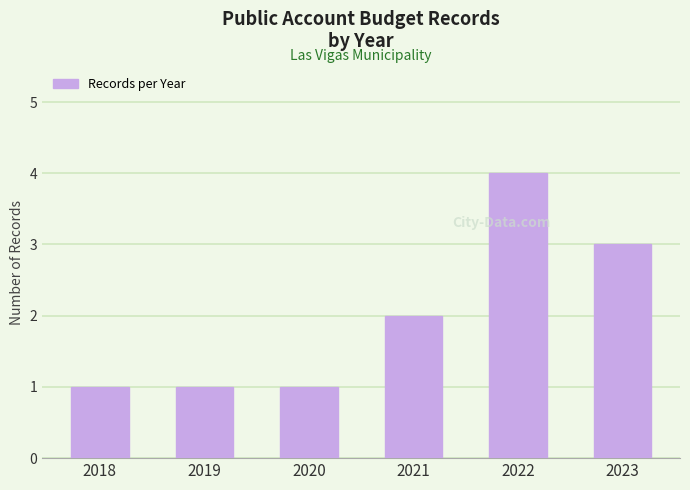

True or false: the data shows 1 at 2018.

True